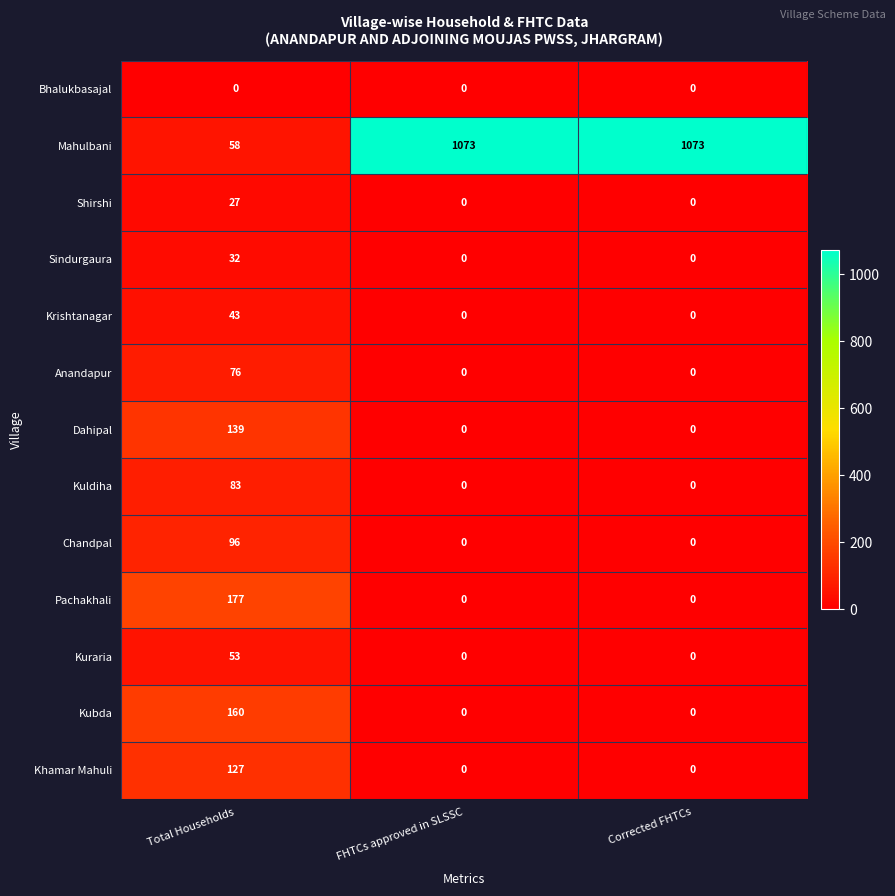

Count the number of data series in this chart.

13